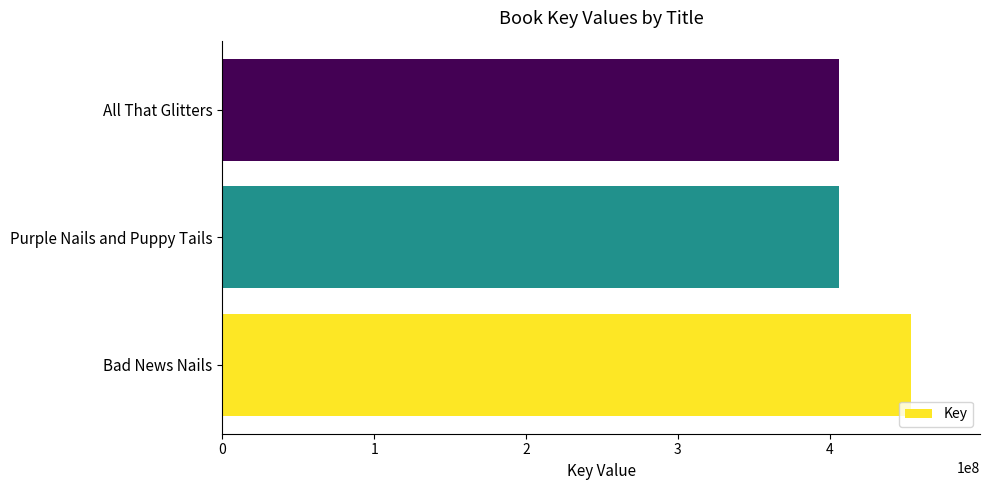

What is the change in value from Bad News Nails to Purple Nails and Puppy Tails?

-47360508